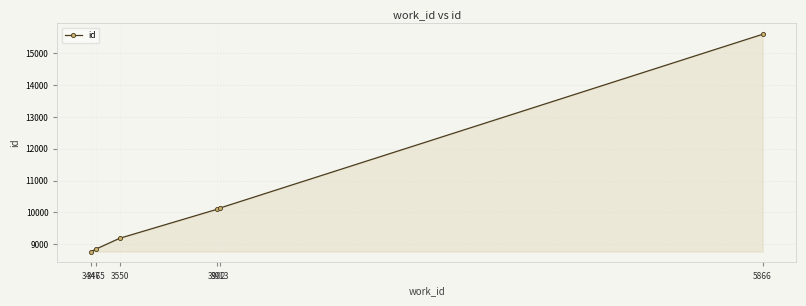

Count the number of categories in the chart.

6